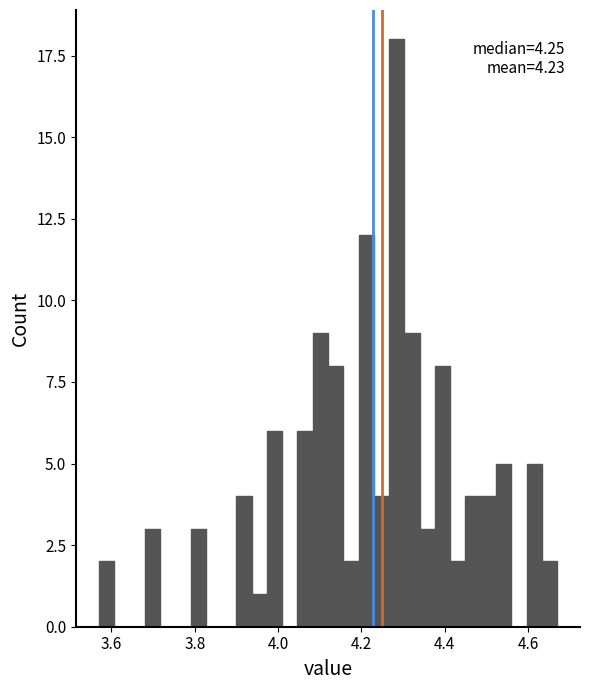

Read against the x-axis, roughly where is the centre of the tallest bar?

4.28